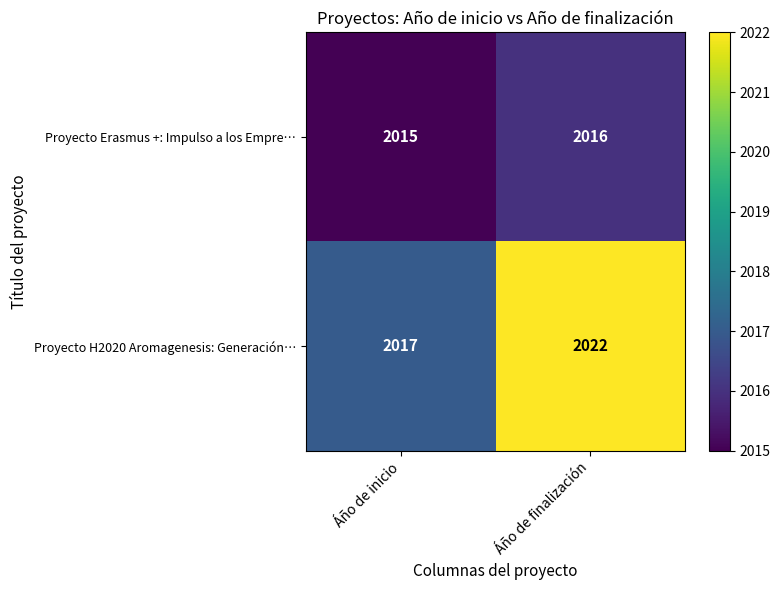

Rank the series by their maximum value, from lowest to highest.

Proyecto Erasmus +: Impulso a los Empre…, Proyecto H2020 Aromagenesis: Generación…